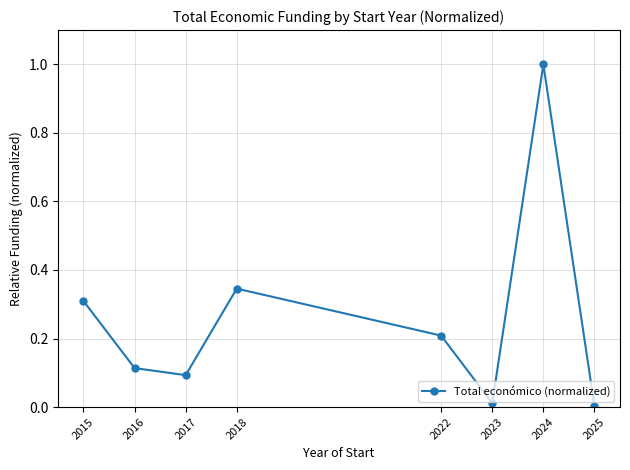

Between 2022 and 2024, which is larger?

2024